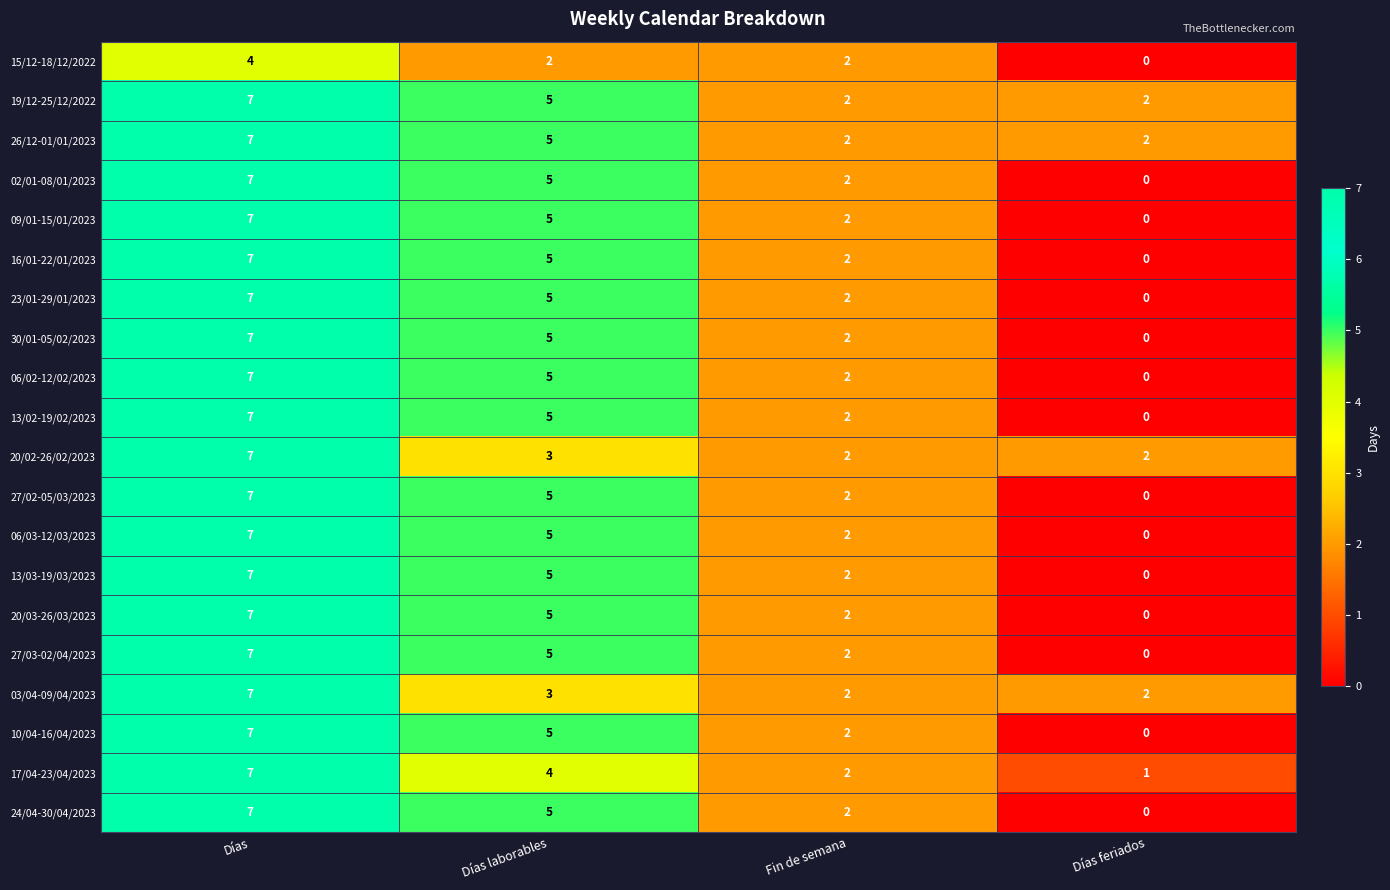

What is the spread (max minus min) of values at Días feriados?

2